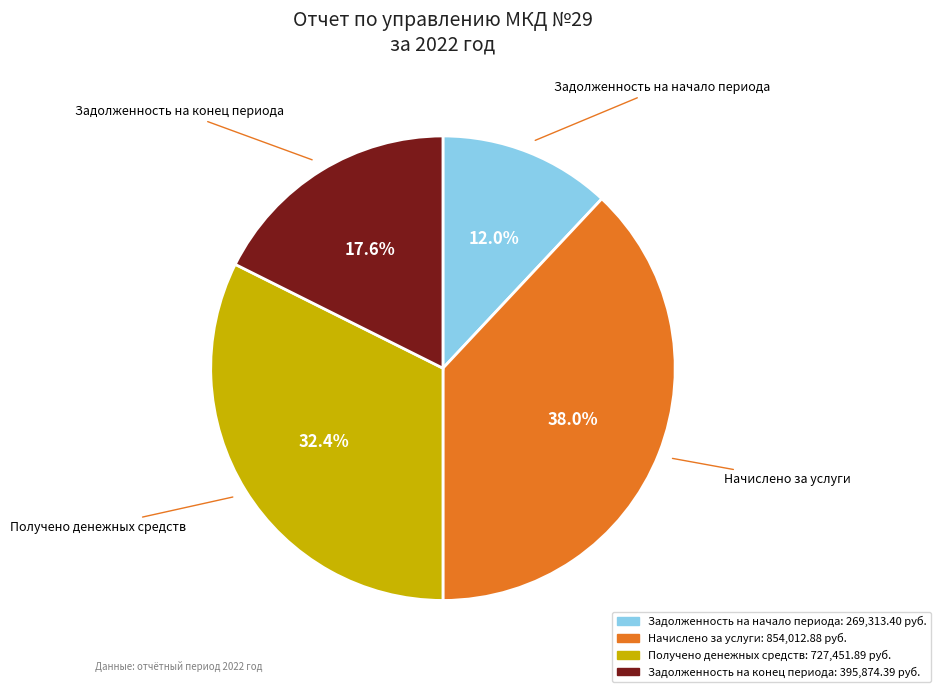

Count the number of slices in the pie.

4